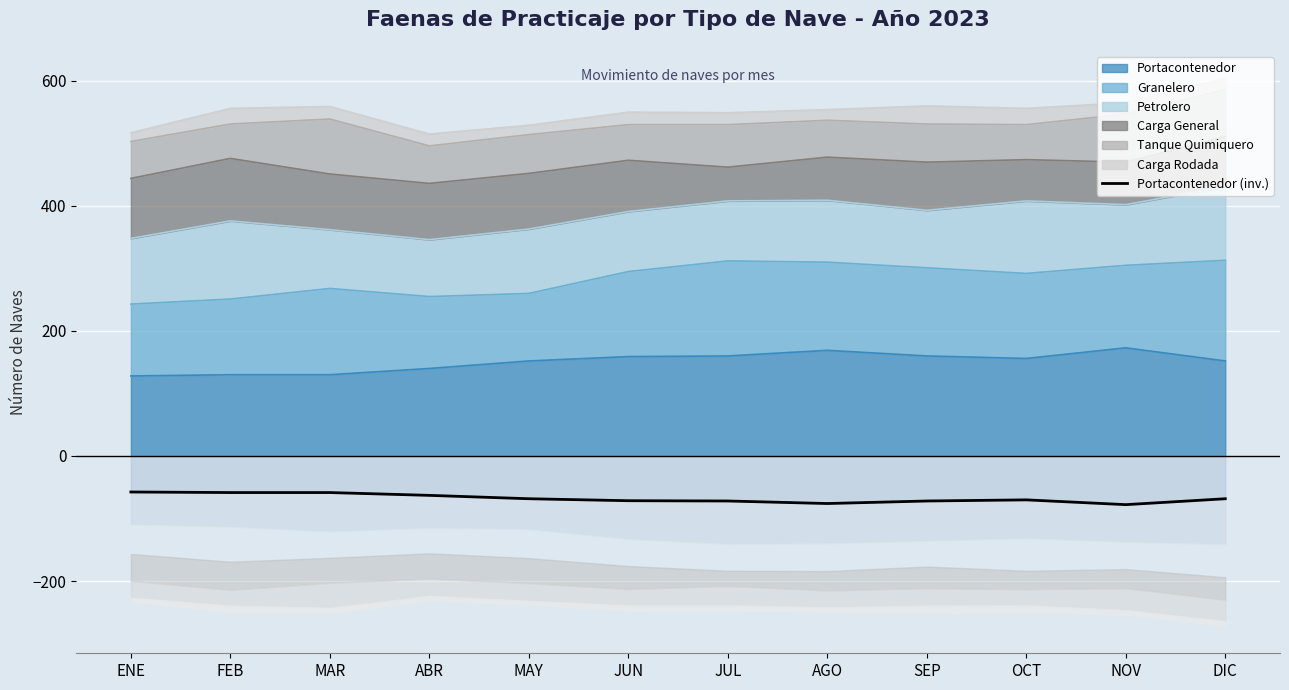

Which label corresponds to the smallest value in the chart?

NOV